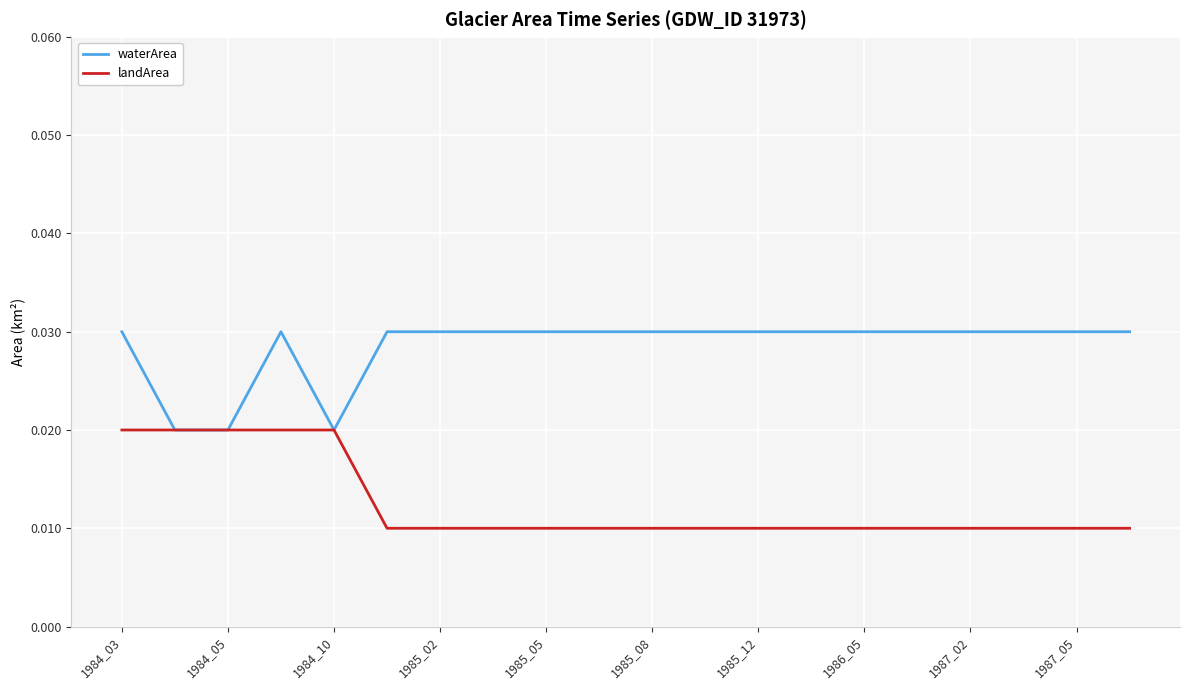

Which series has the largest total across all categories?

waterArea